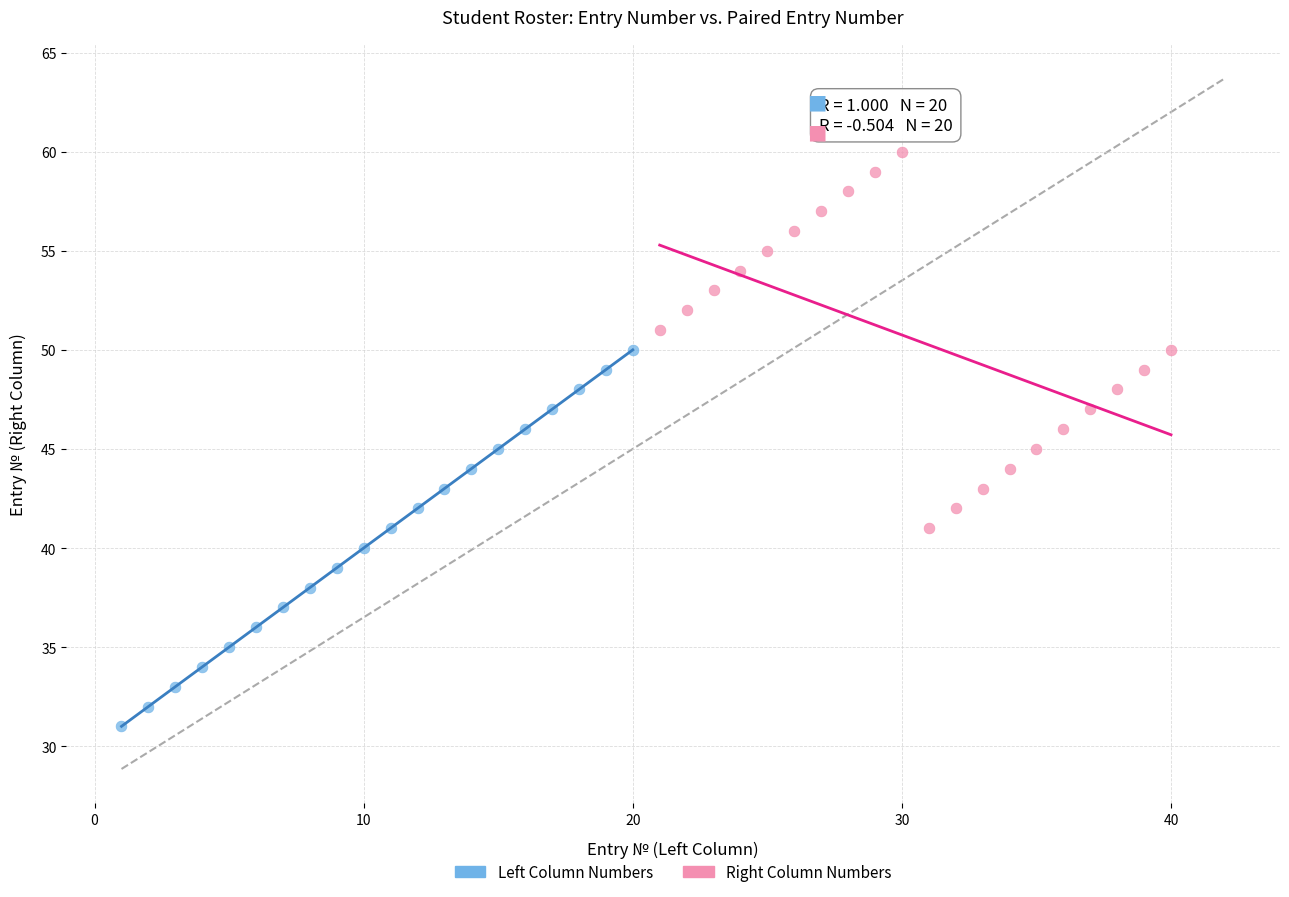

Which series reaches the maximum Y coordinate?

Right Column Numbers